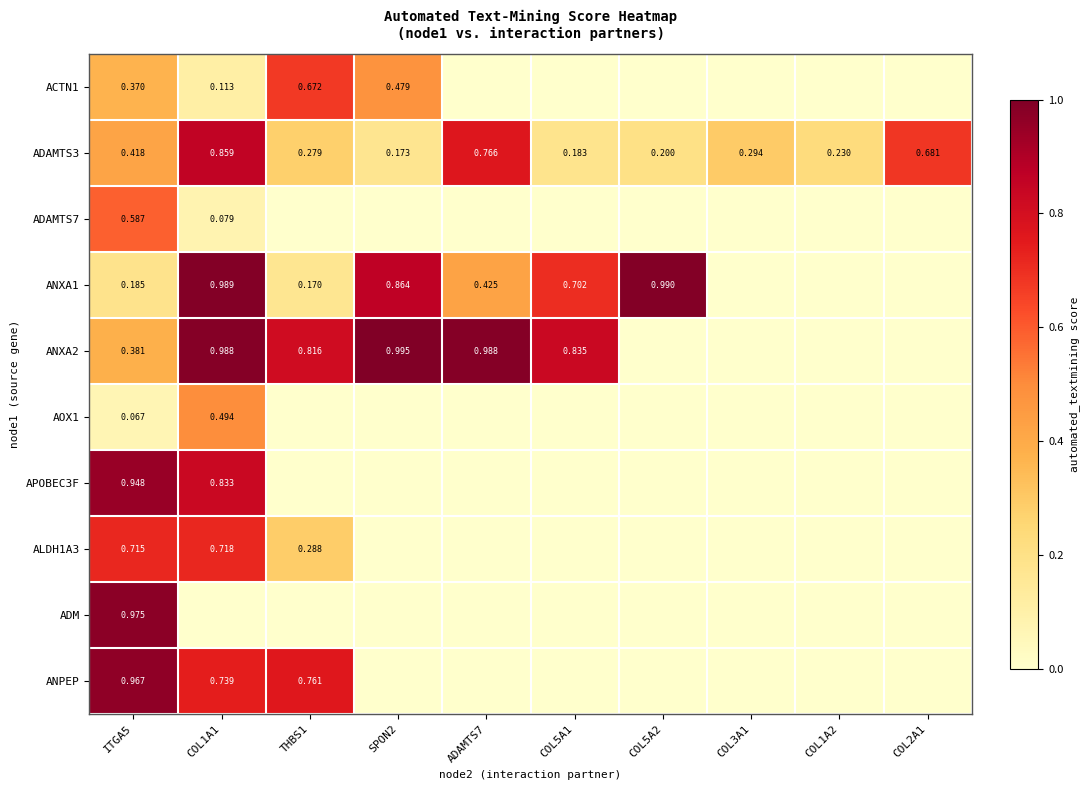

List the series in order of their peak value, highest first.

ANXA2, ANXA1, ADM, ANPEP, APOBEC3F, ADAMTS3, ALDH1A3, ACTN1, ADAMTS7, AOX1